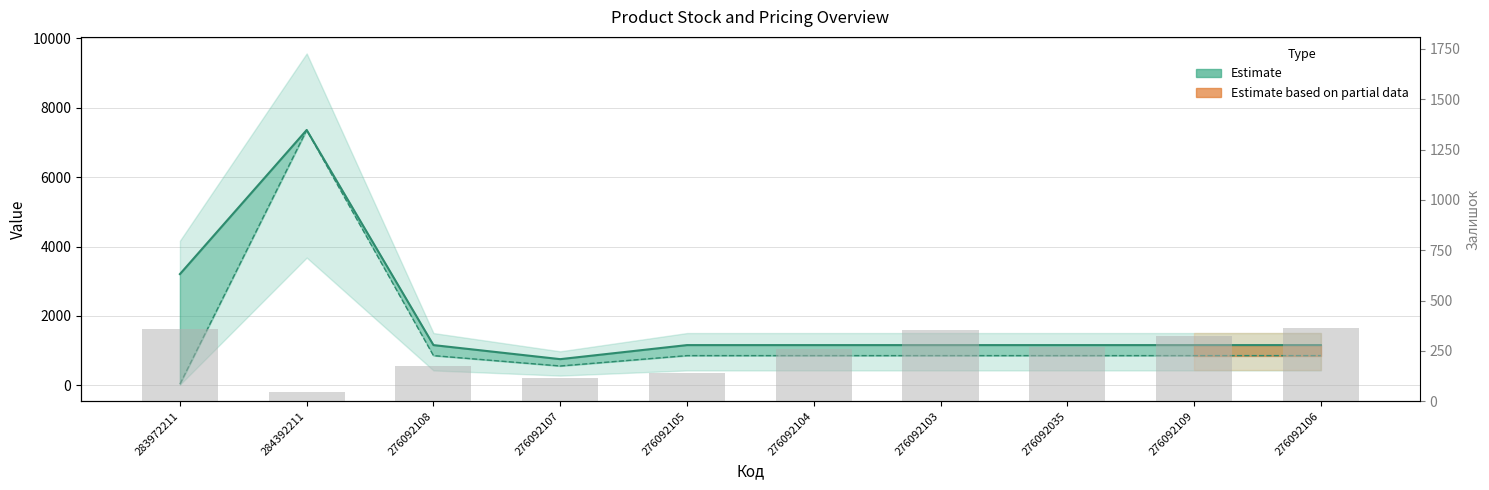

Is it true that the value at 276092103 is 164?

False